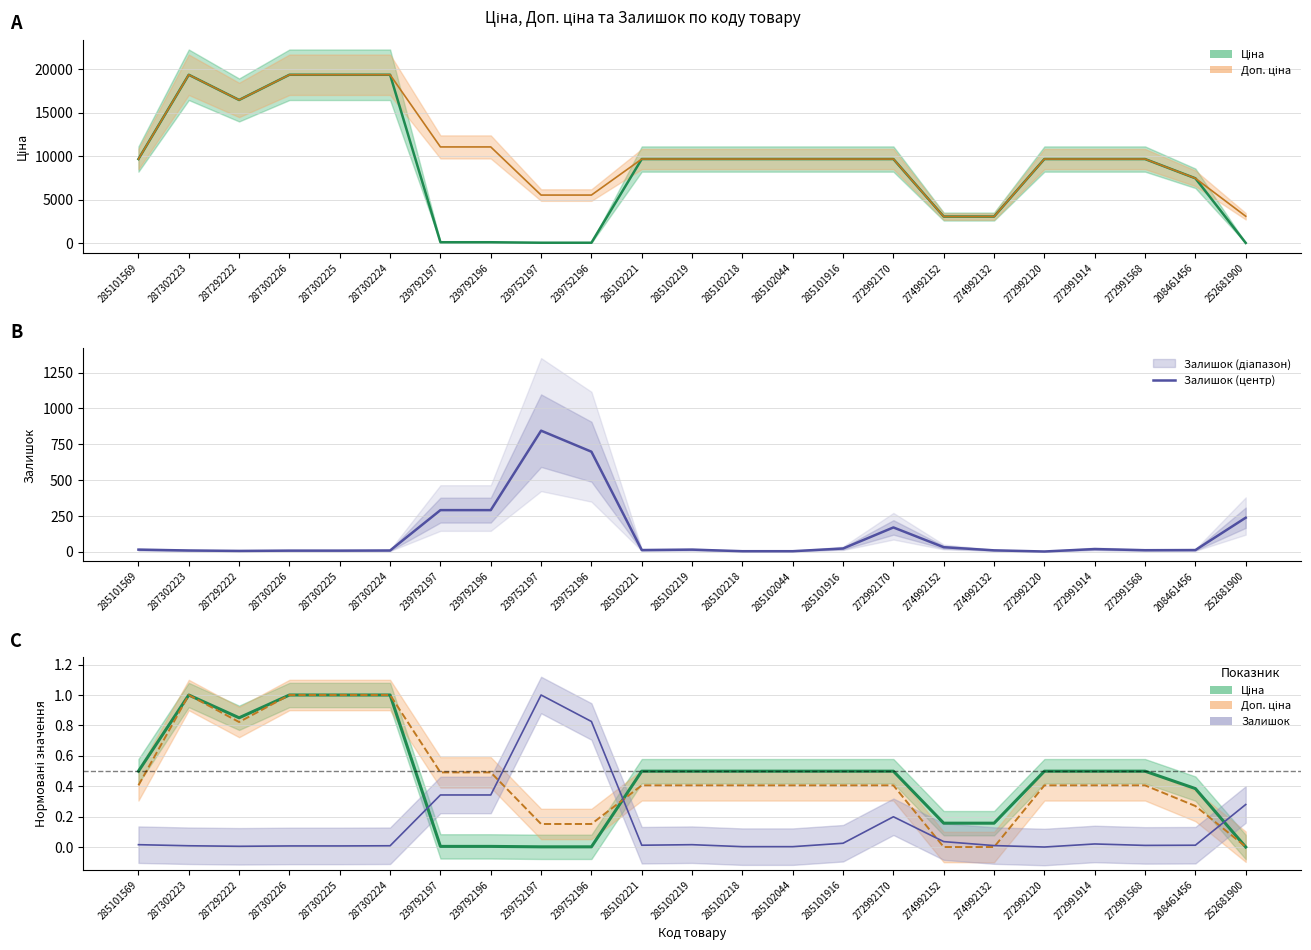

How many interior local valleys (lower than both neighbors) does the data have?

4